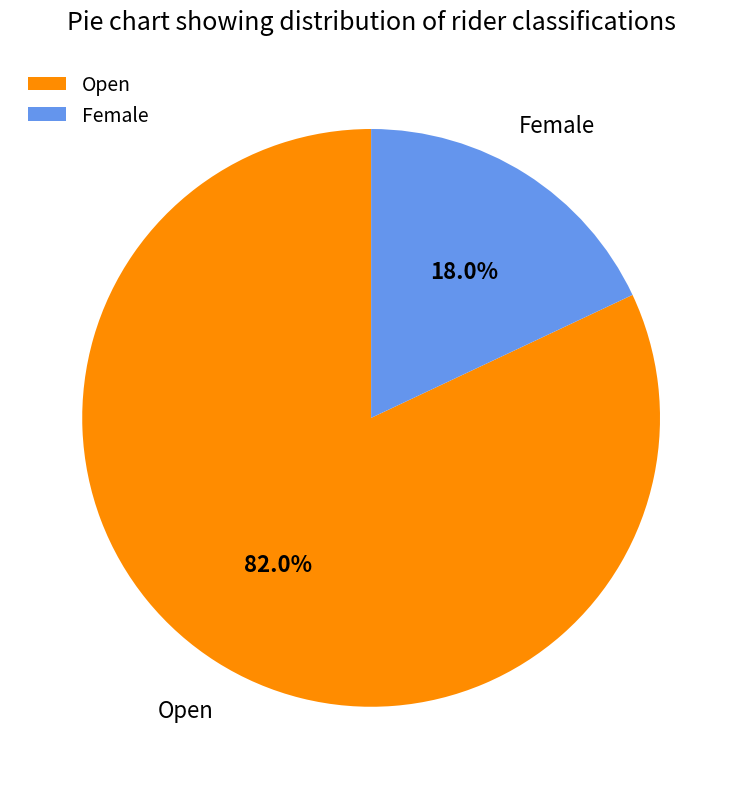

To the nearest percent, what is the average slice percentage?

50%